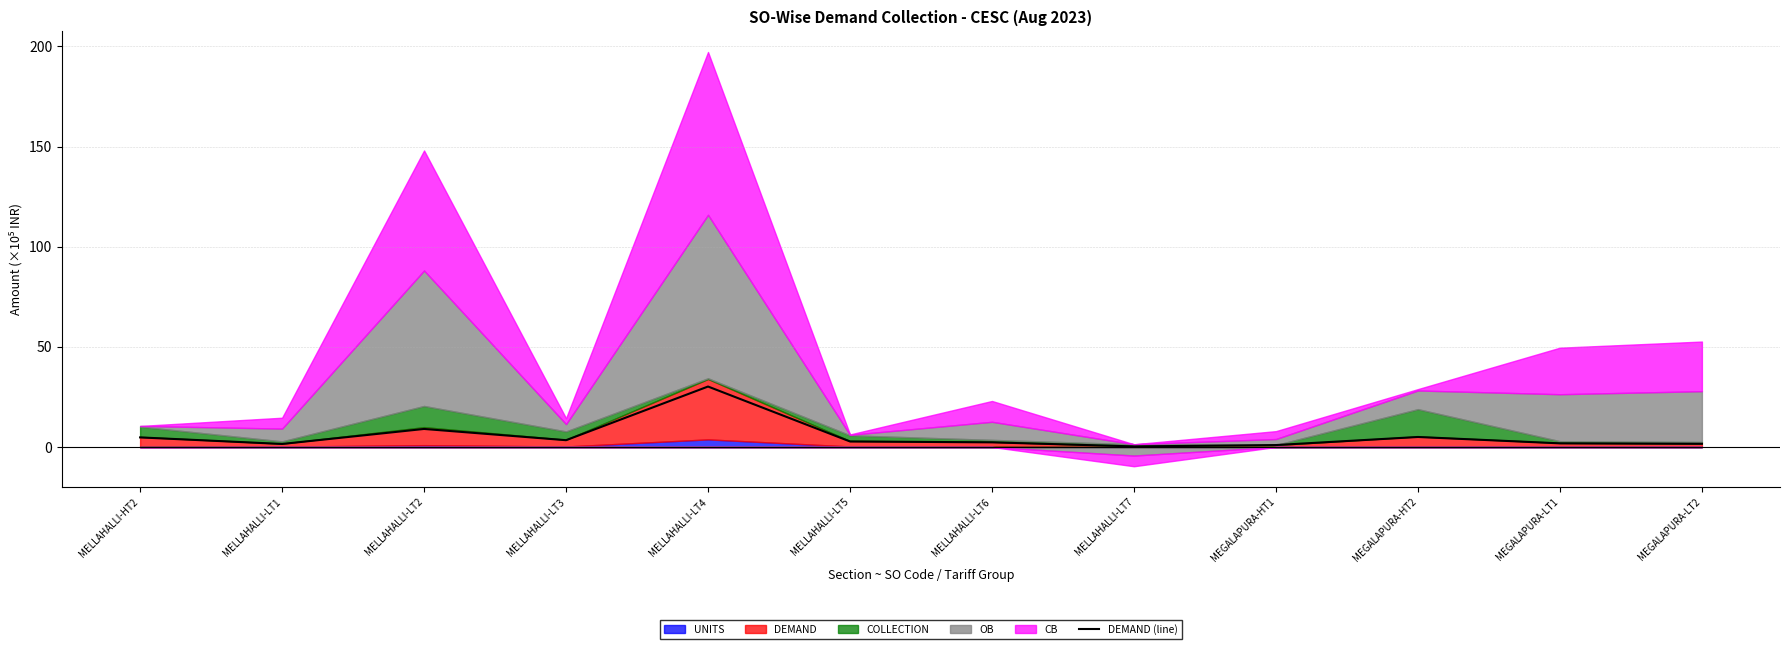

How many interior local peaks (higher than both neighbors) does the data have?

3